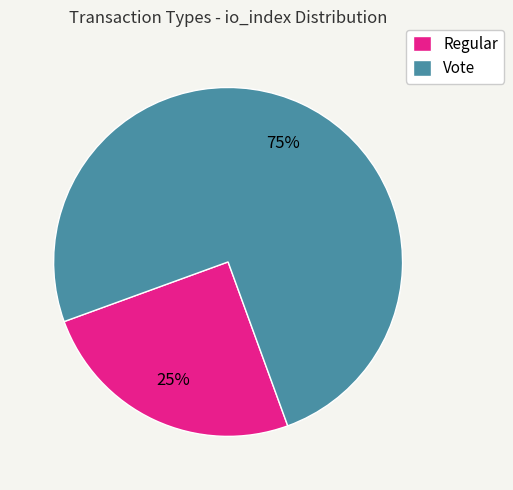

To the nearest percent, what is the difference between the Vote and Regular slice percentages?

50%